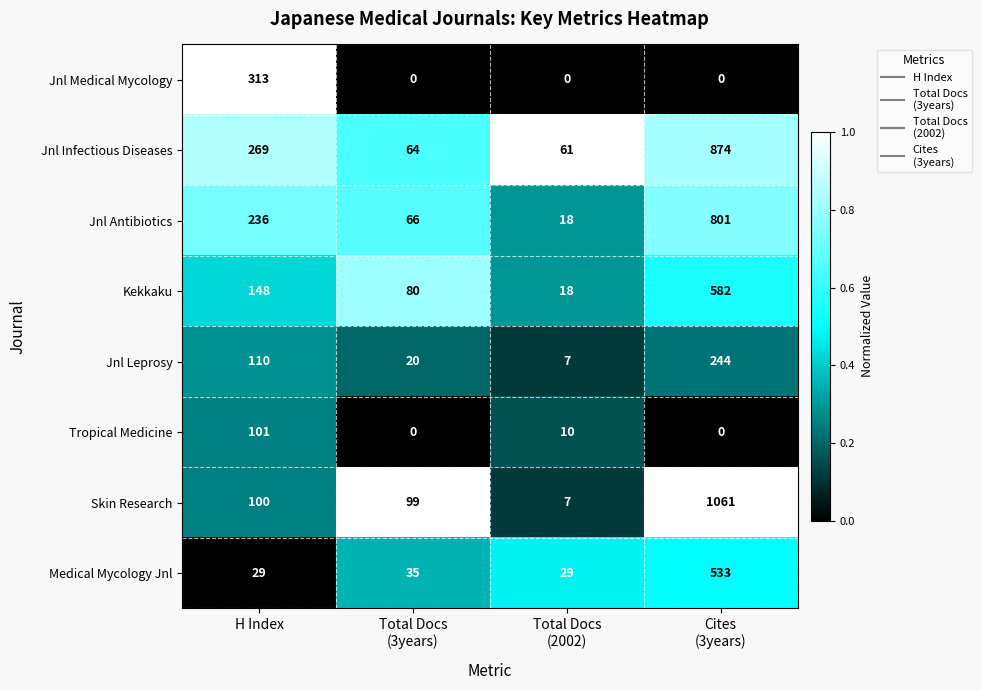

Which series has the largest total across all categories?

Jnl Infectious Diseases